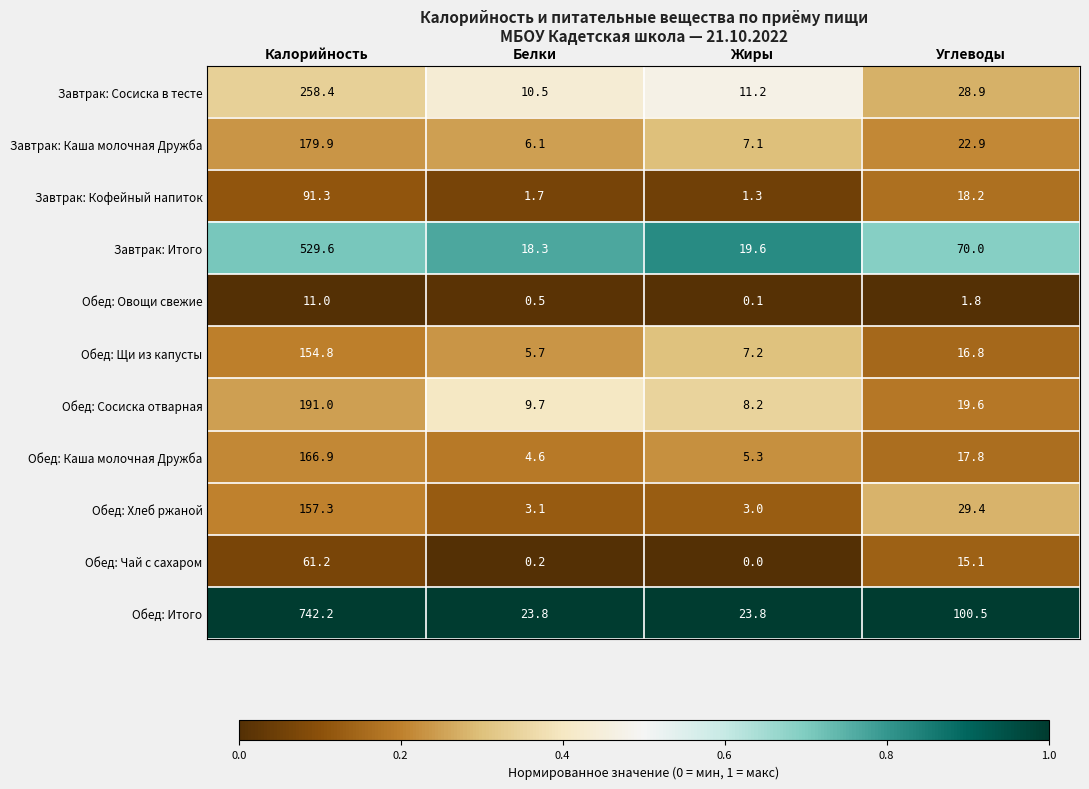

Read the Обед: Хлеб ржаной value at Жиры.

3.0